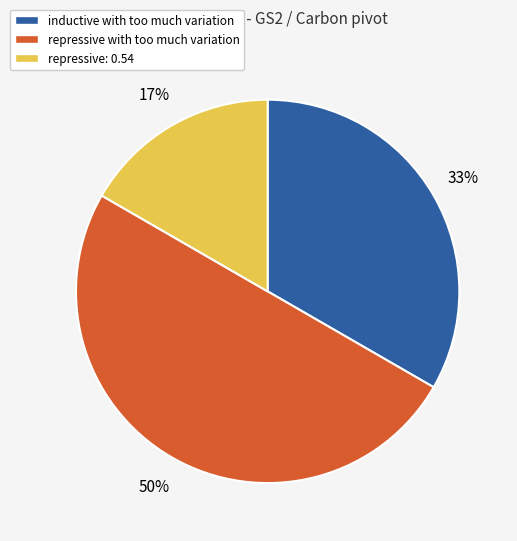

To the nearest percent, what is the combined percentage of repressive with too much variation and inductive with too much variation?

83%